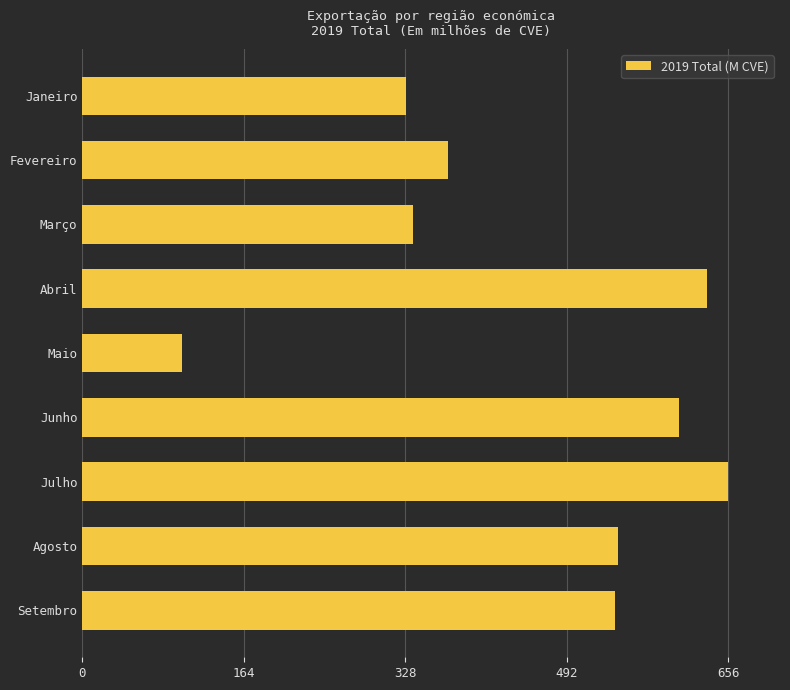

Are the bars grouped side by side (vs. stacked)?

No